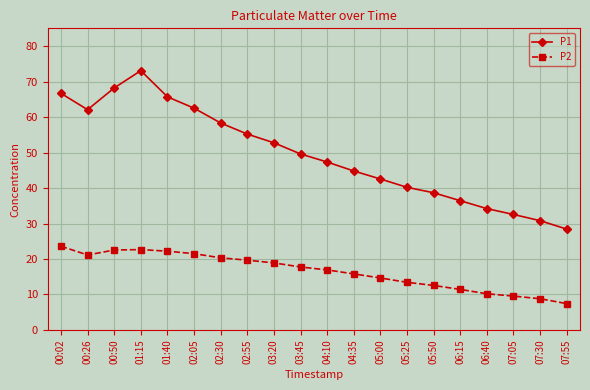

Between 00:26 and 05:25, which series saw the biggest shift?

P1